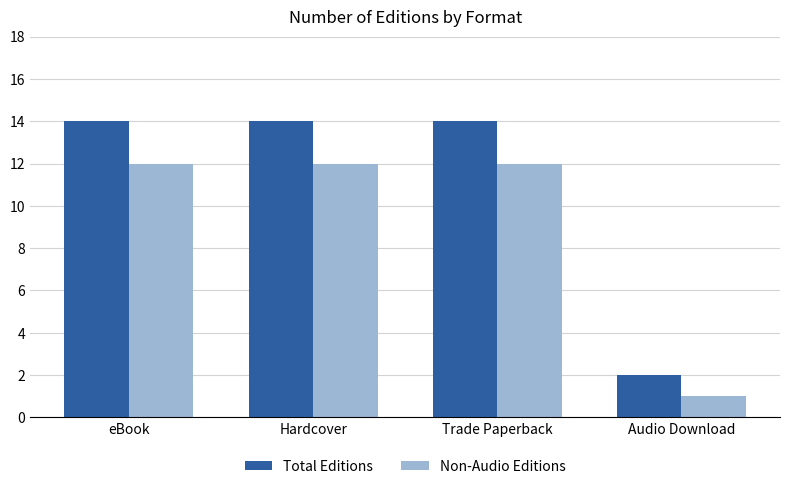

The value of Total Editions at Hardcover is 14. True or false?

True